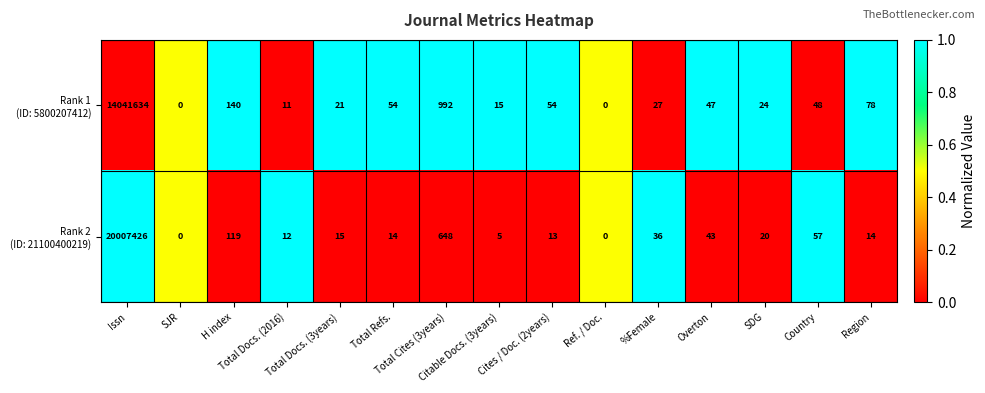

What is the maximum value shown in the chart?

20007426